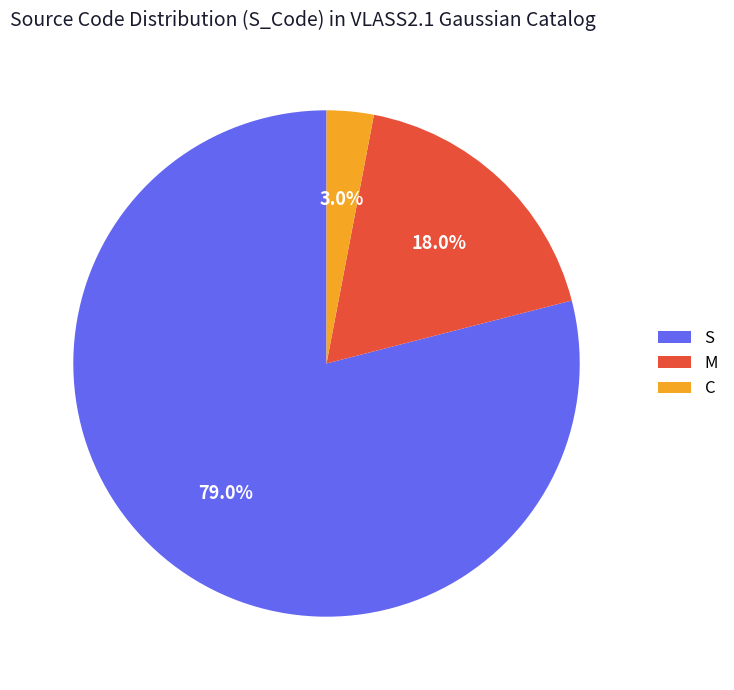

Between S and C, which is larger?

S